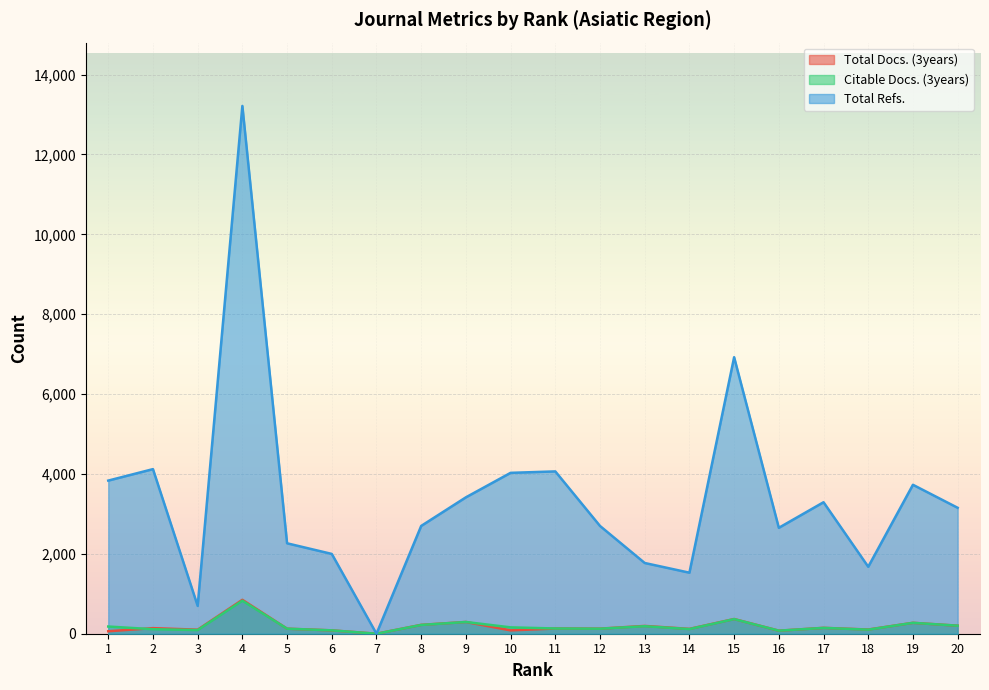

Does the chart display data point markers on the line(s)?

No